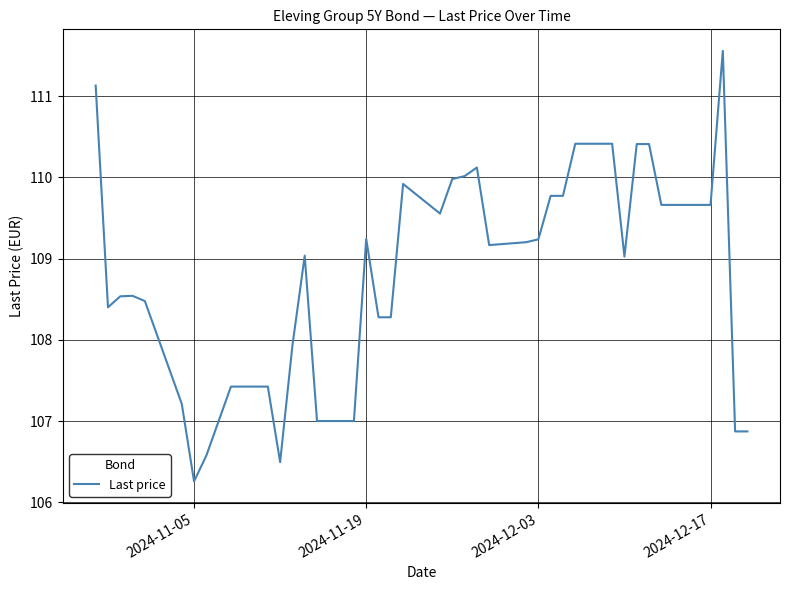

What is the maximum value shown in the chart?

111.6